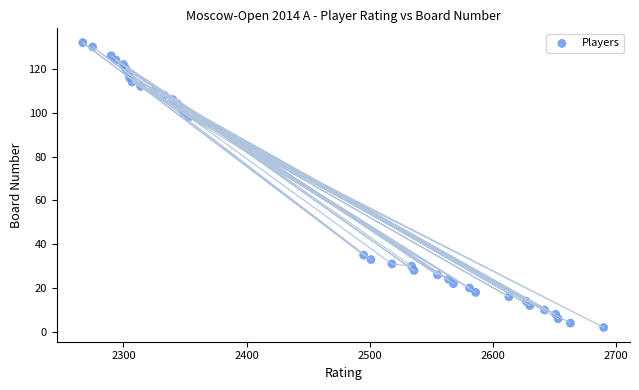

What is the range of Y values (max minus min)?

130